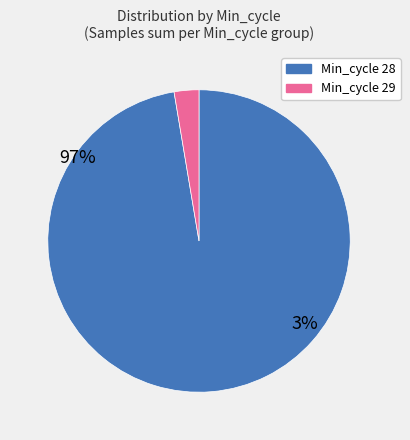

Is there a majority slice in this chart?

Yes